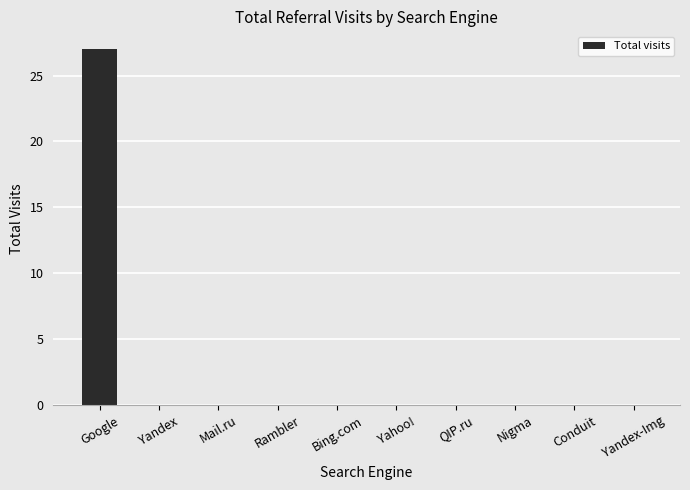

How many categories are shown in the chart?

10